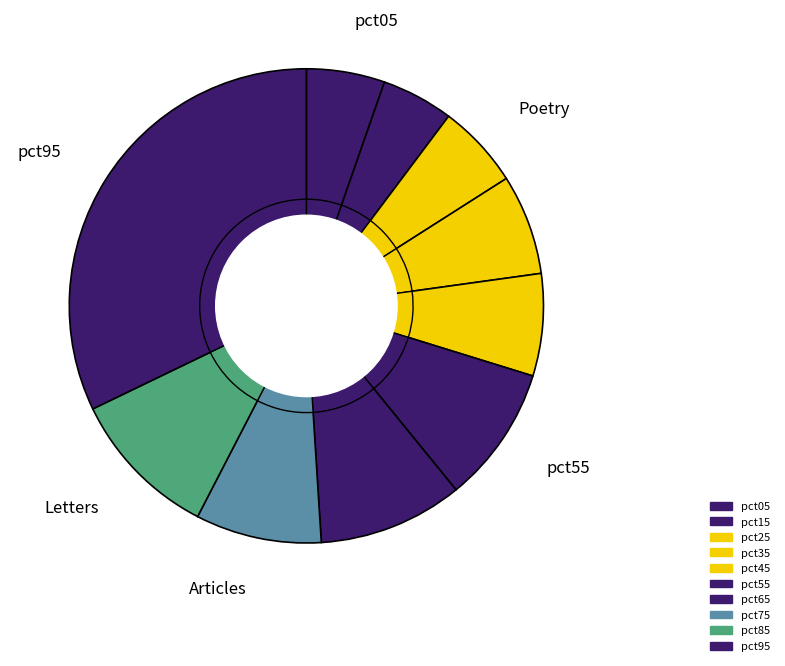

What is the total percentage of pct75 and pct45?

15.6%